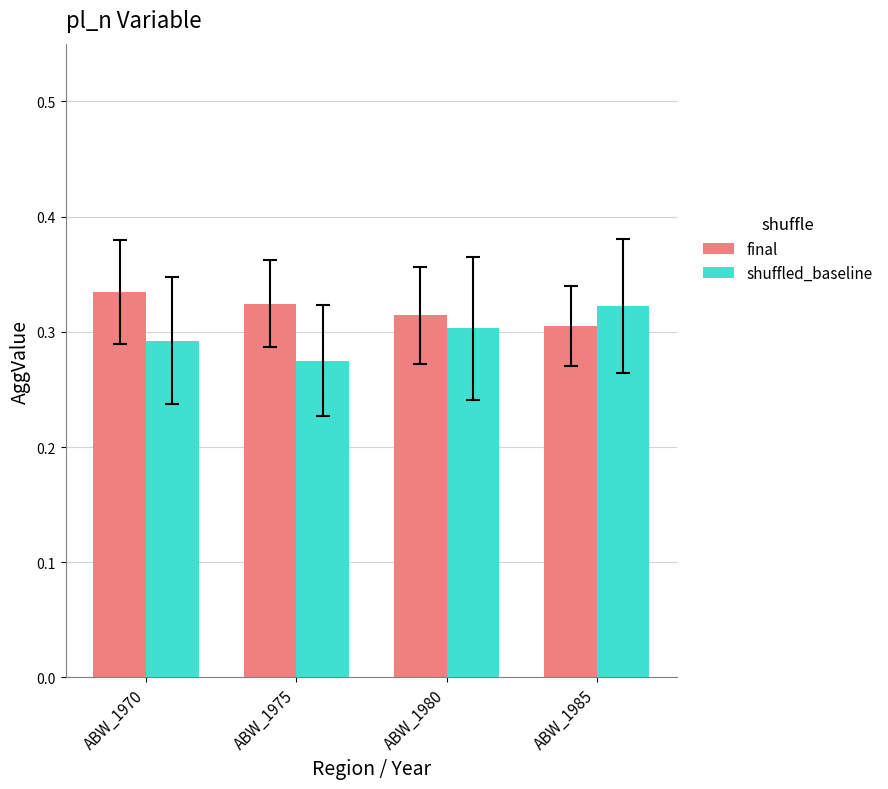

What is the total value across all series at ABW_1985?

0.6